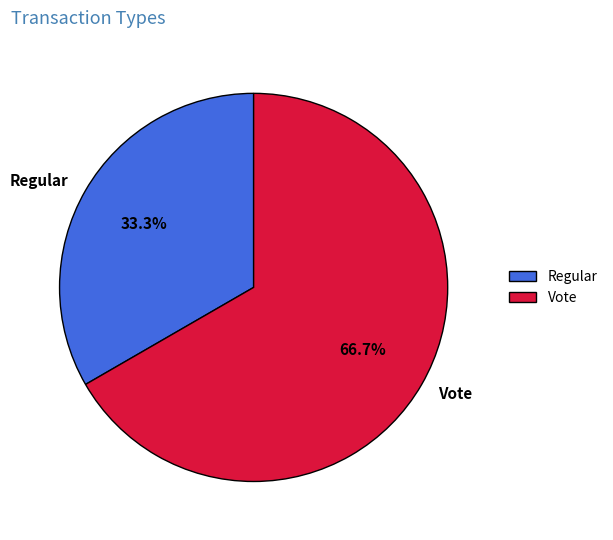

Rank the categories by value from lowest to highest.

Regular, Vote